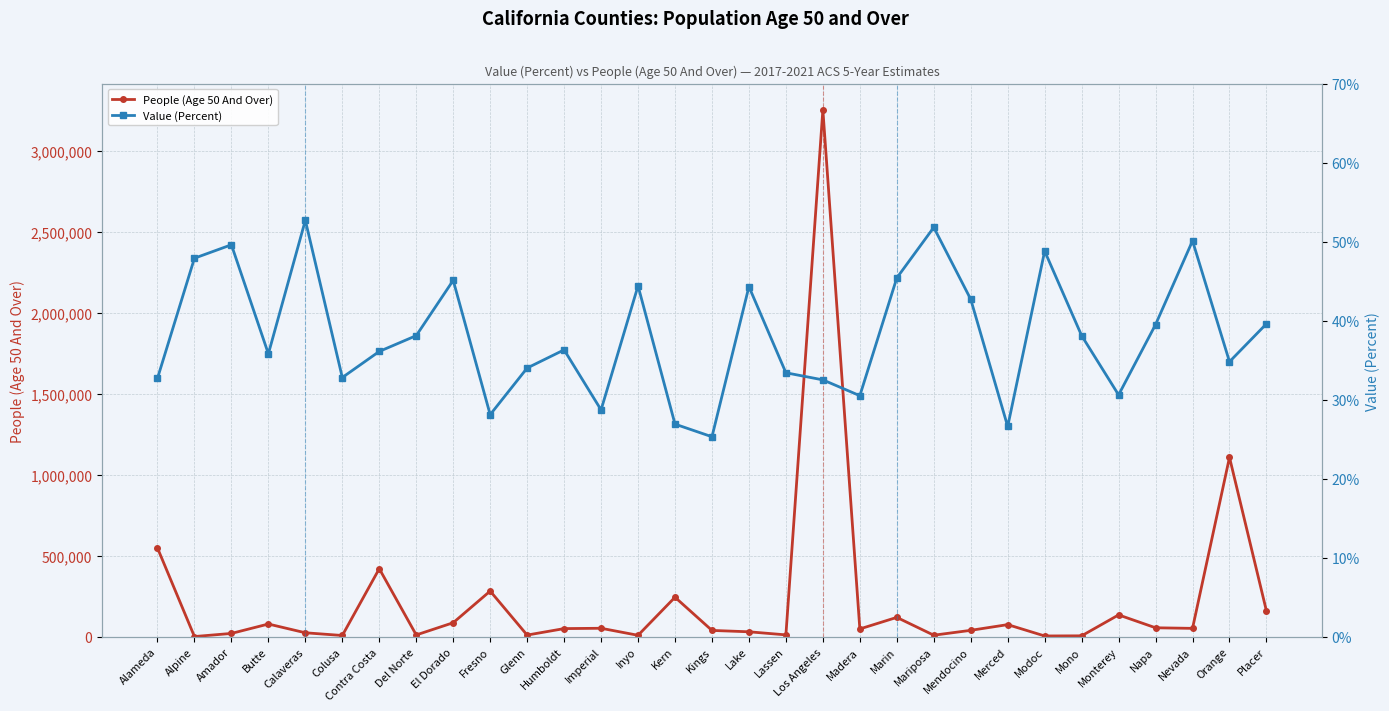

What value does the Value (Percent) series have at Amador?

49.6